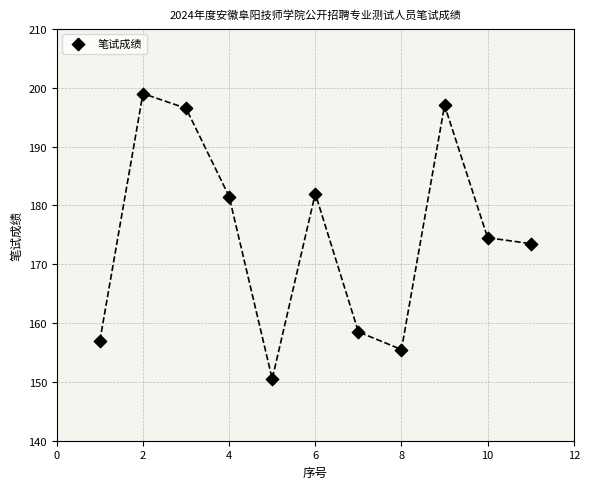

What is the range of Y values (max minus min)?

48.5